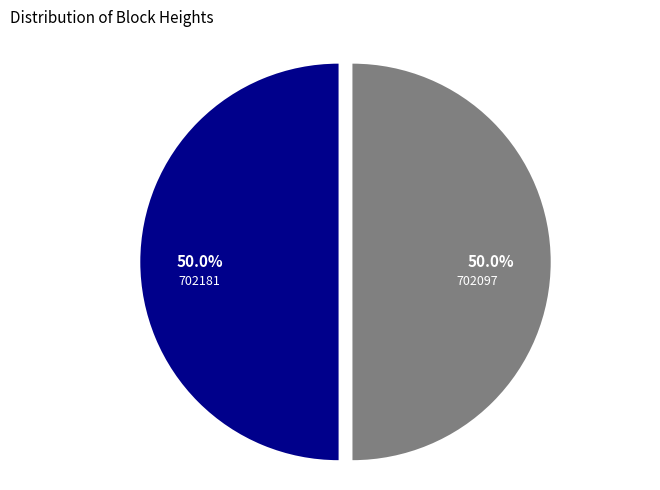

What is the ratio of the value at 702097 to the value at 702181?

1.0